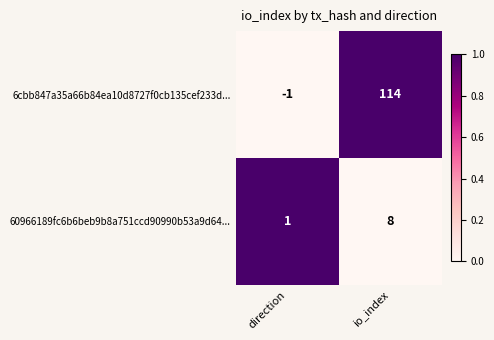

Which series changed the most between direction and io_index?

6cbb847a35a66b84ea10d8727f0cb135cef233d...